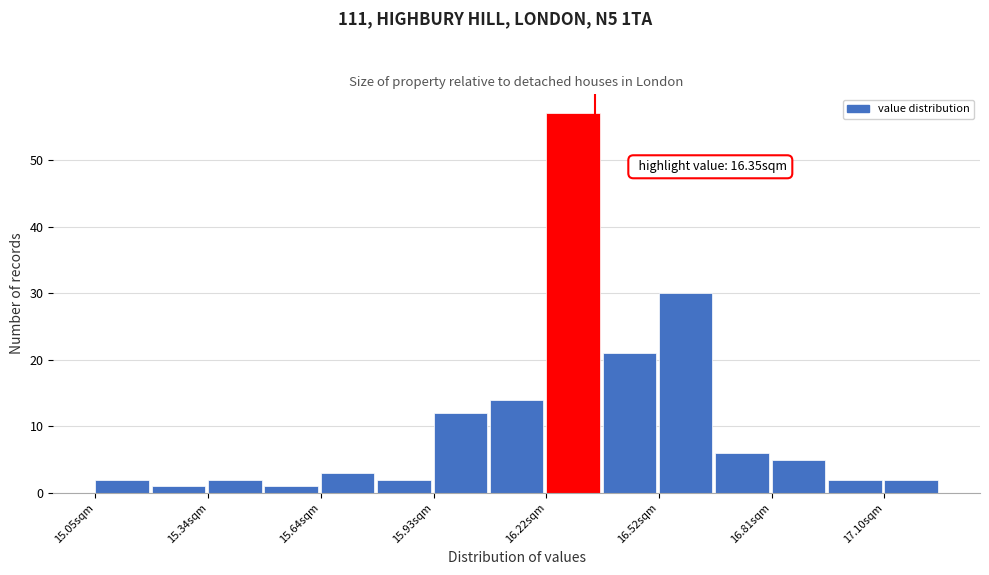

Around what value on the x-axis is the tallest bar? Give the approximate position of its centre, as read against the axis.

16.30